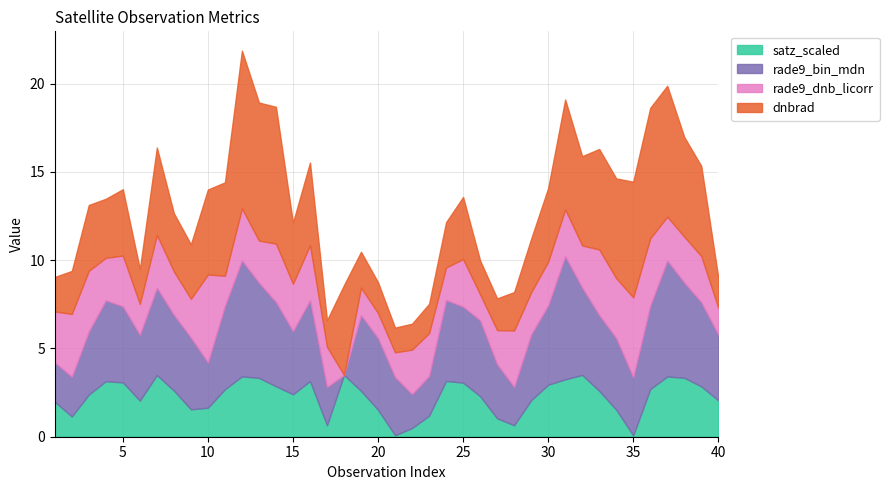

List the labels in order of rade9_bin_mdn value, smallest first.

18, 22, 17, 28, 1, 2, 23, 10, 27, 21, 35, 3, 15, 6, 29, 40, 9, 20, 34, 8, 19, 33, 26, 5, 25, 30, 4, 16, 24, 11, 36, 14, 39, 7, 32, 13, 38, 12, 37, 31